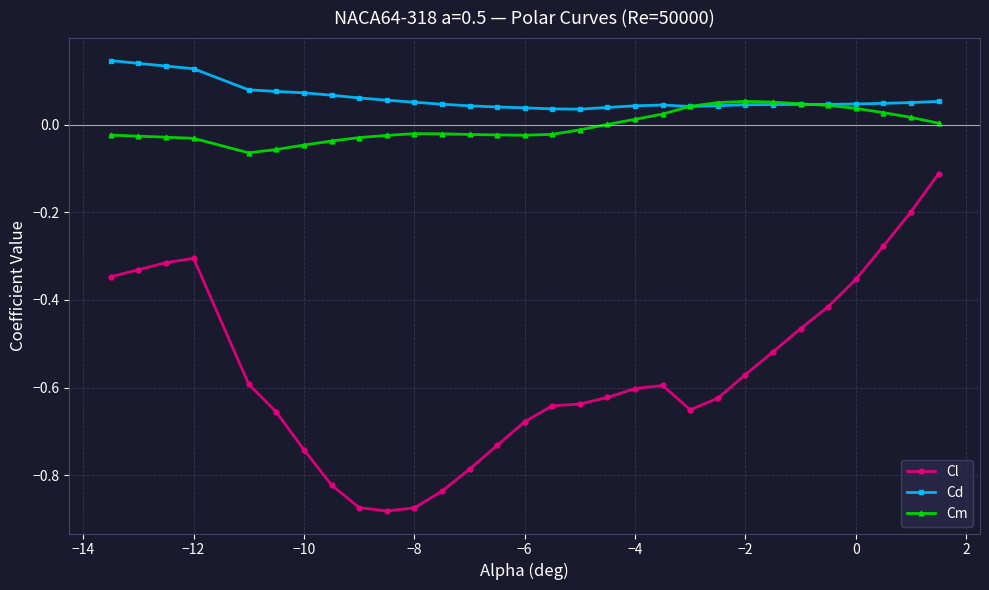

True or false: Cl and Cd cross at least once.

False